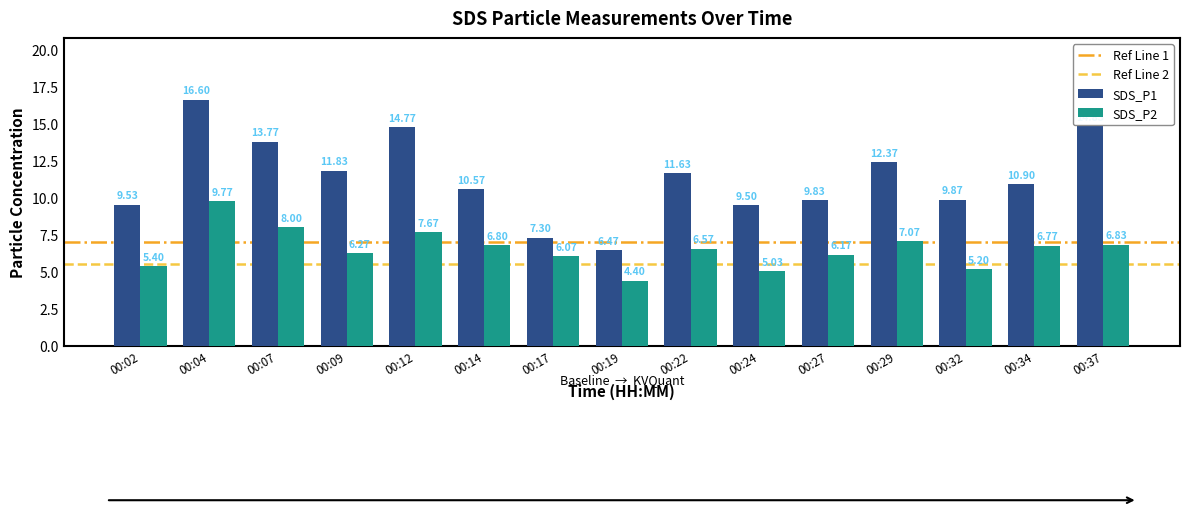

Rank the series by their maximum value, from lowest to highest.

SDS_P2, SDS_P1